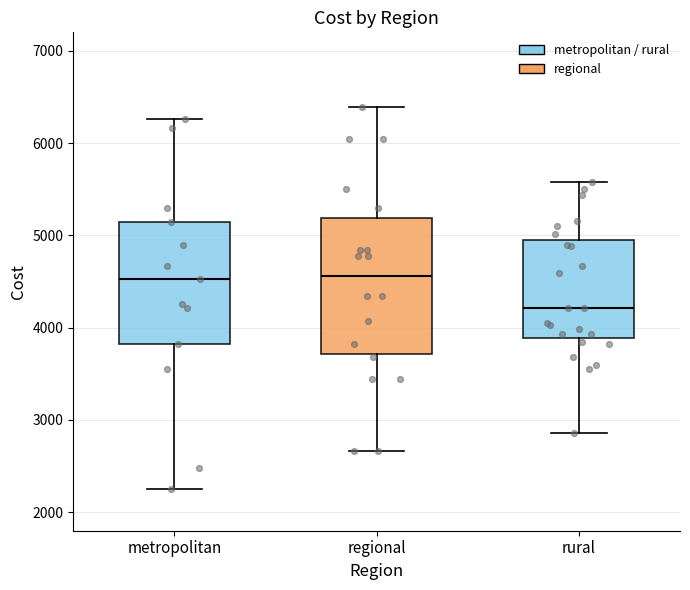

Which box's median line is the lowest?

rural